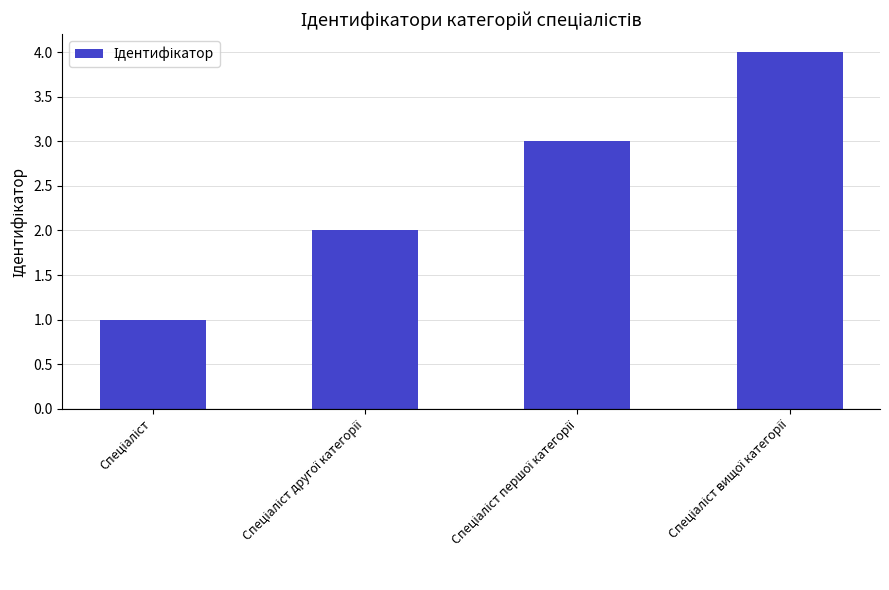

What is the maximum value shown in the chart?

4